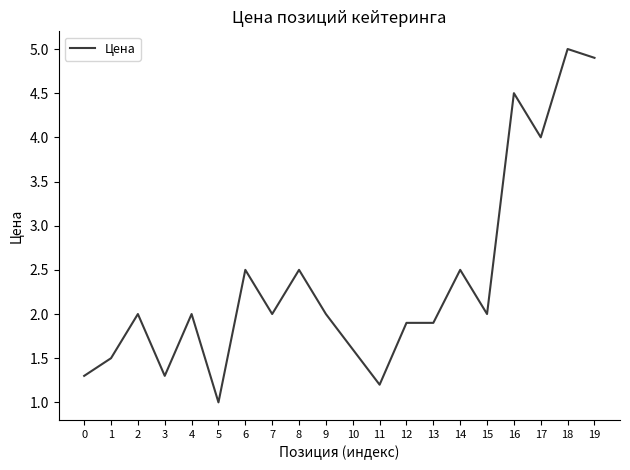

True or false: the data shows 1.8 at 3.

False